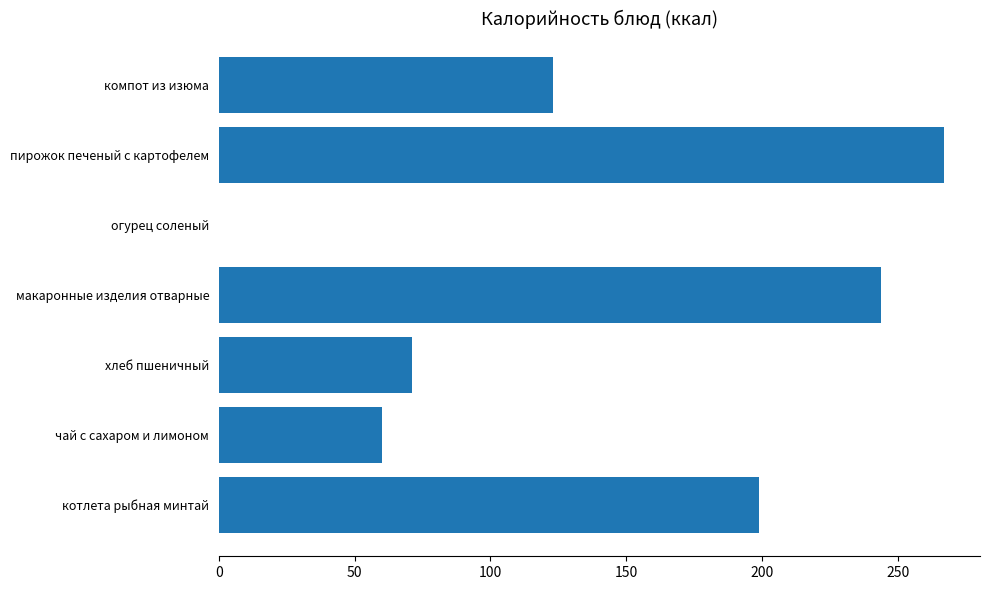

What is the sum of the values at огурец соленый and чай с сахаром и лимоном?

60